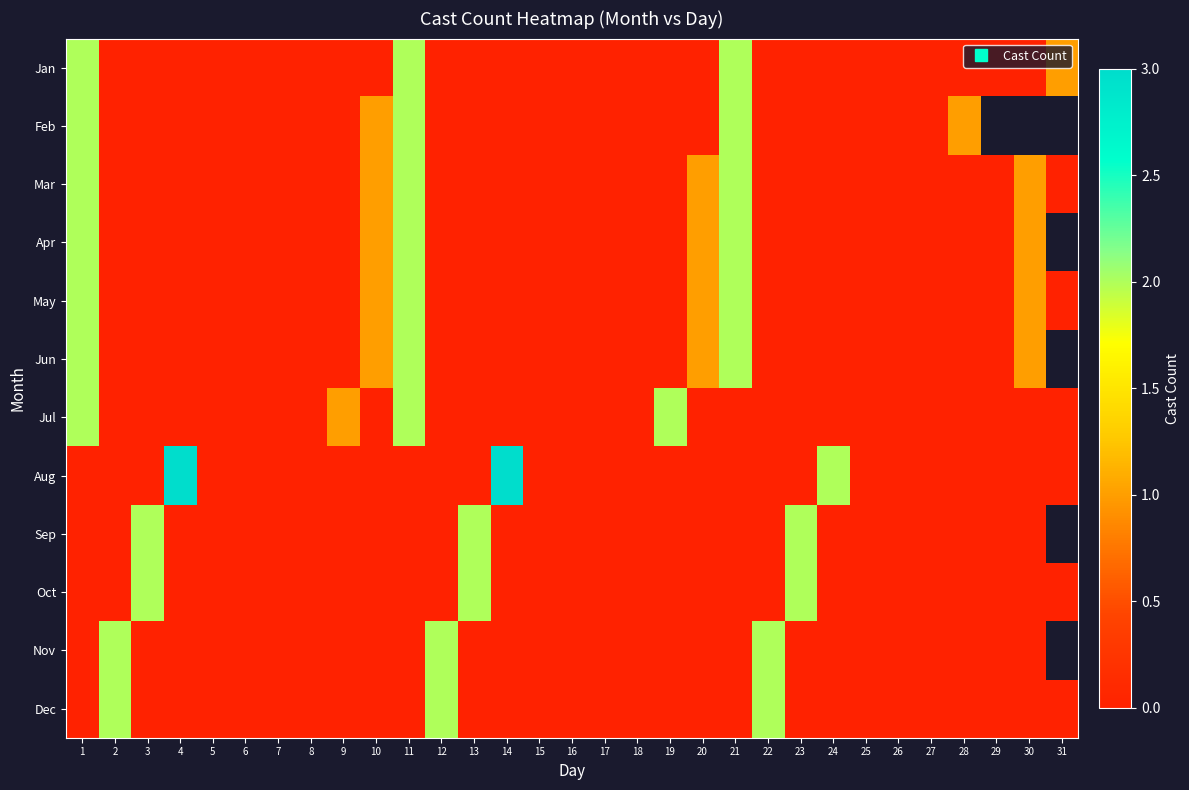

Rank the series at 26 from lowest to highest value.

Jan, Feb, Mar, Apr, May, Jun, Jul, Aug, Sep, Oct, Nov, Dec